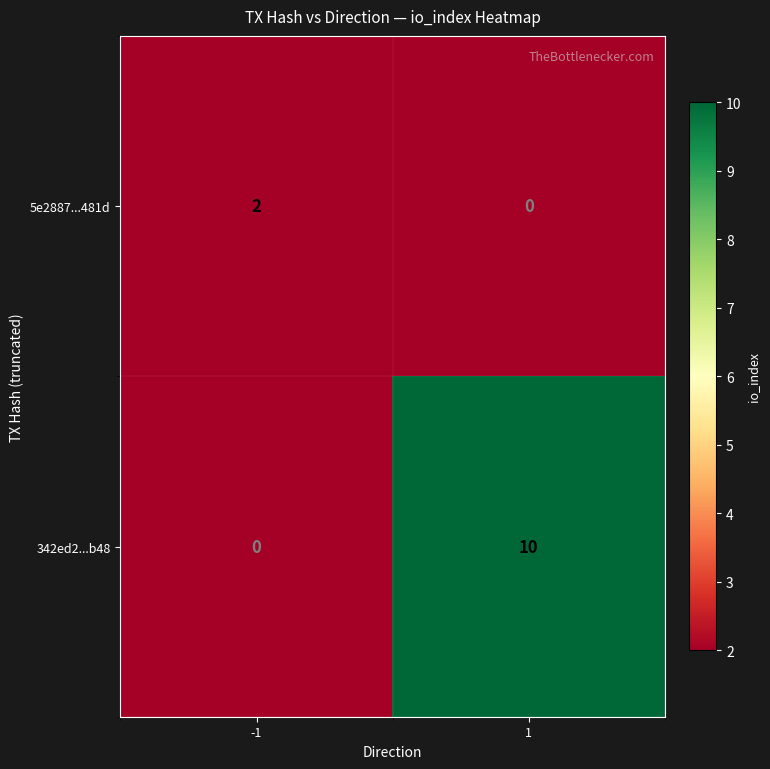

Which series has the largest range (max minus min)?

342ed2...b48